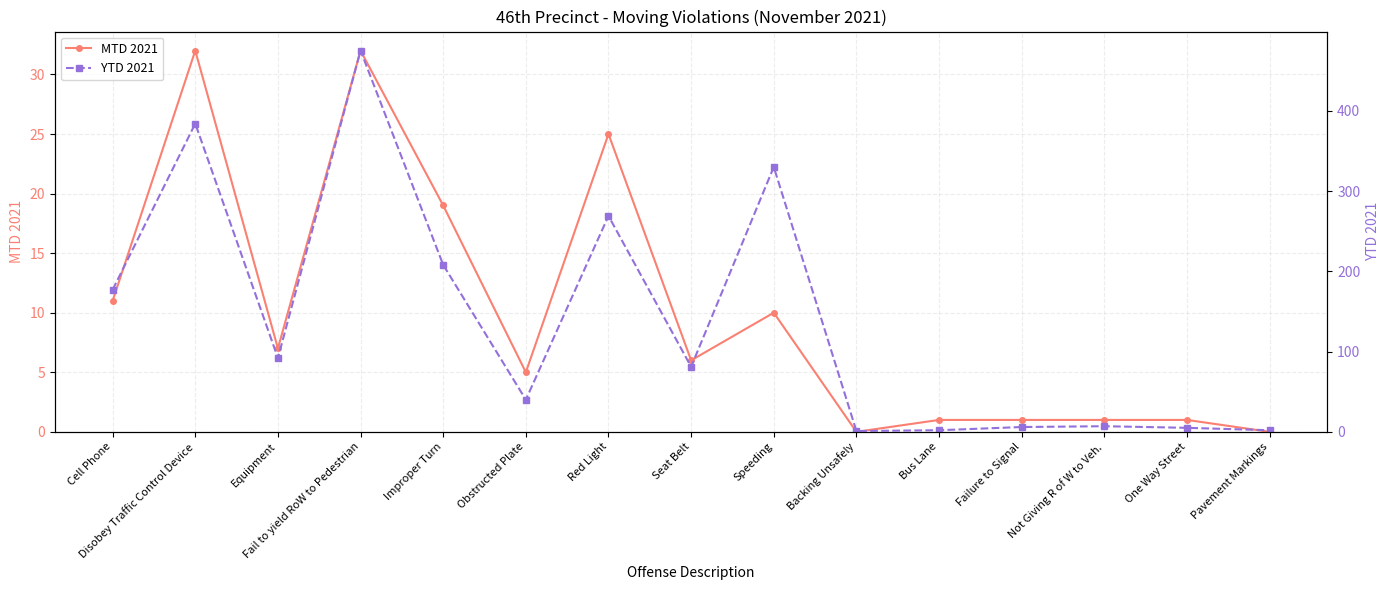

Which series has the largest total across all categories?

YTD 2021